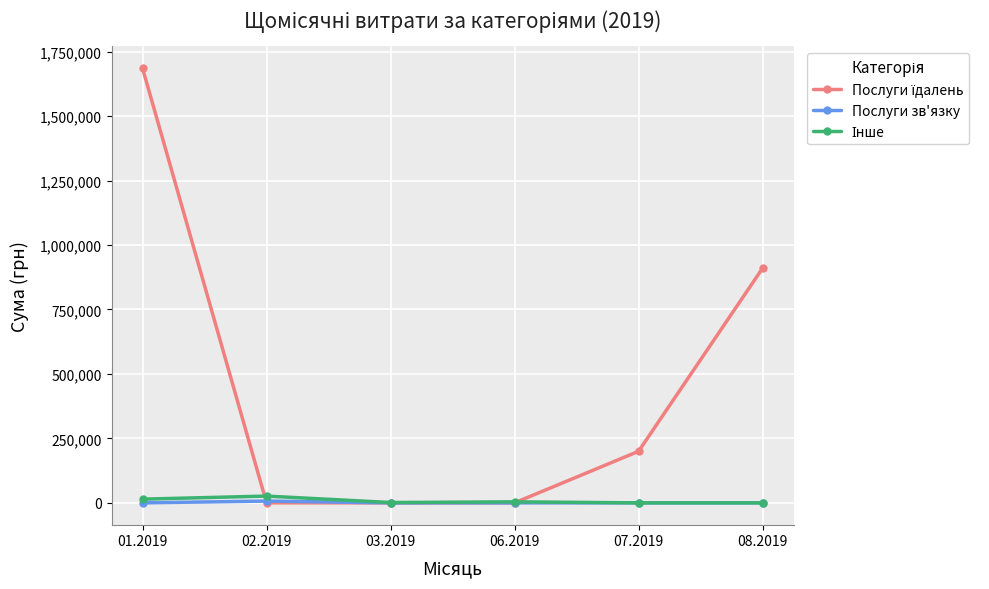

How many lines are shown in the chart?

3